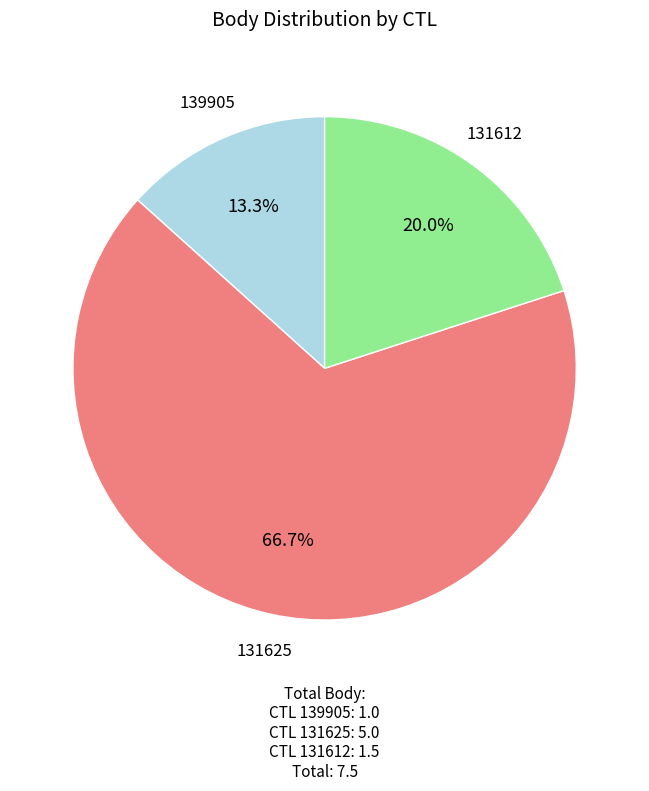

Does any single category account for the majority?

Yes